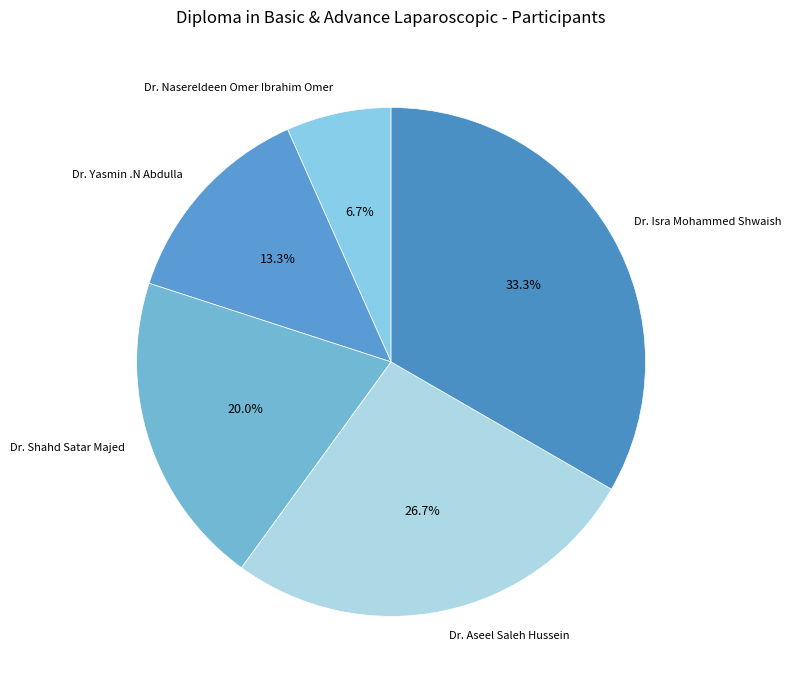

Combined, what portion of the pie is Dr. Aseel Saleh Hussein and Dr. Isra Mohammed Shwaish?

60.0%